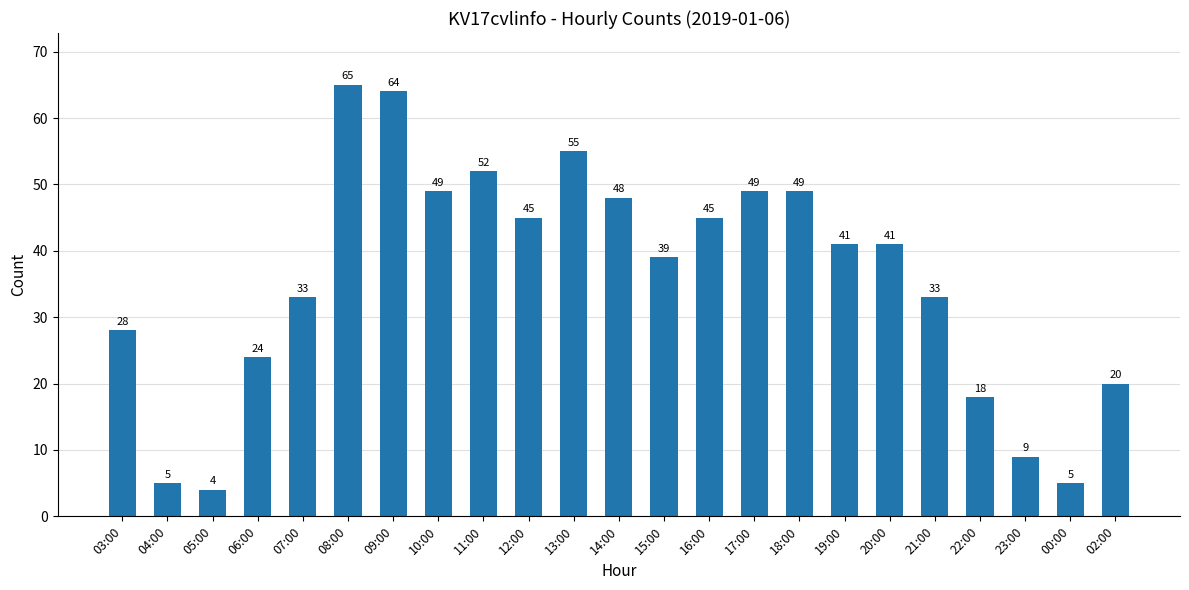

Which label corresponds to the smallest value in the chart?

05:00